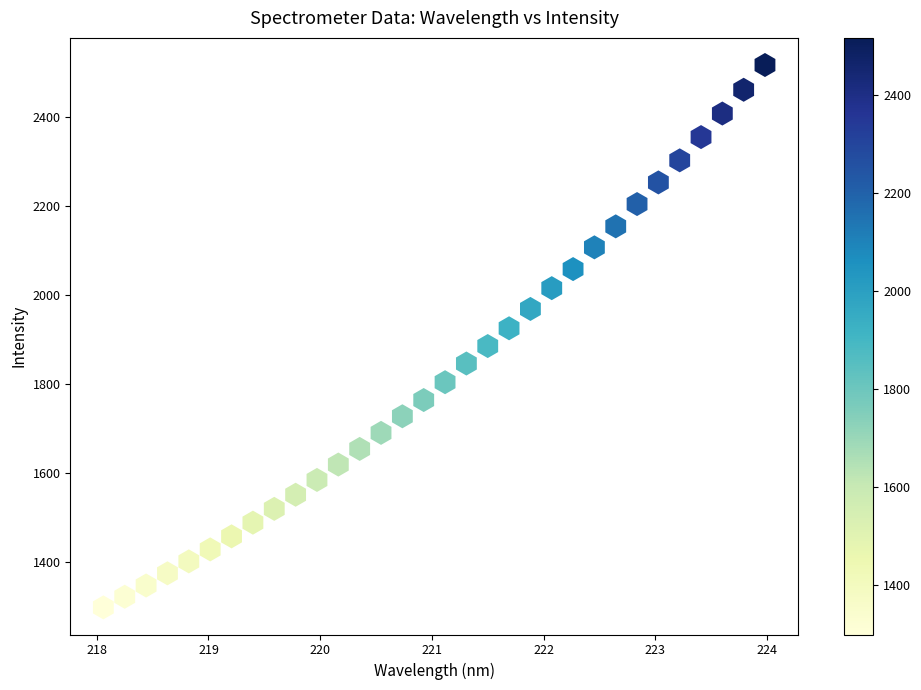

What is the range of Y values (max minus min)?

1218.0